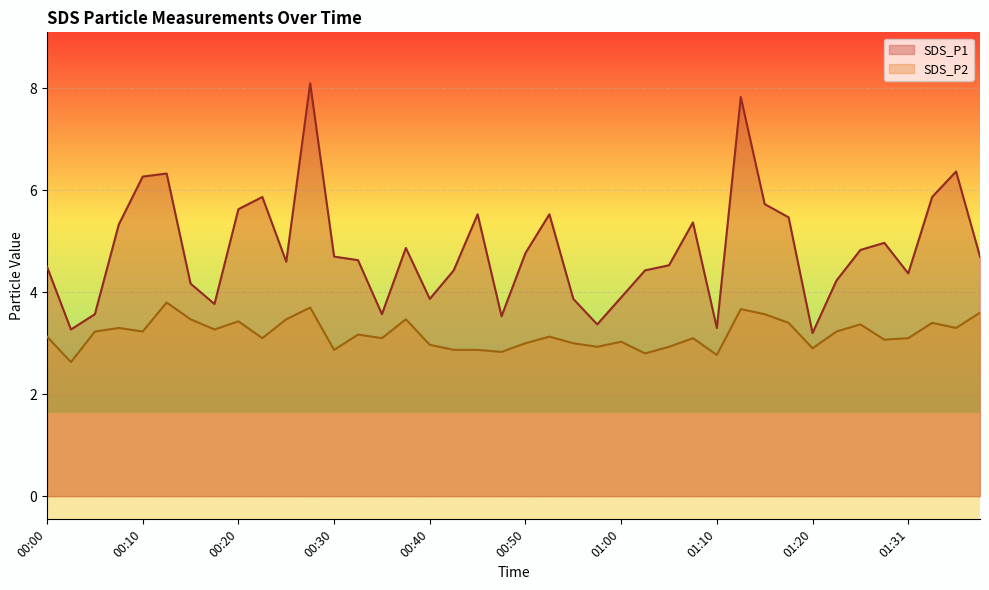

Read the SDS_P1 value at 00:20.

5.6